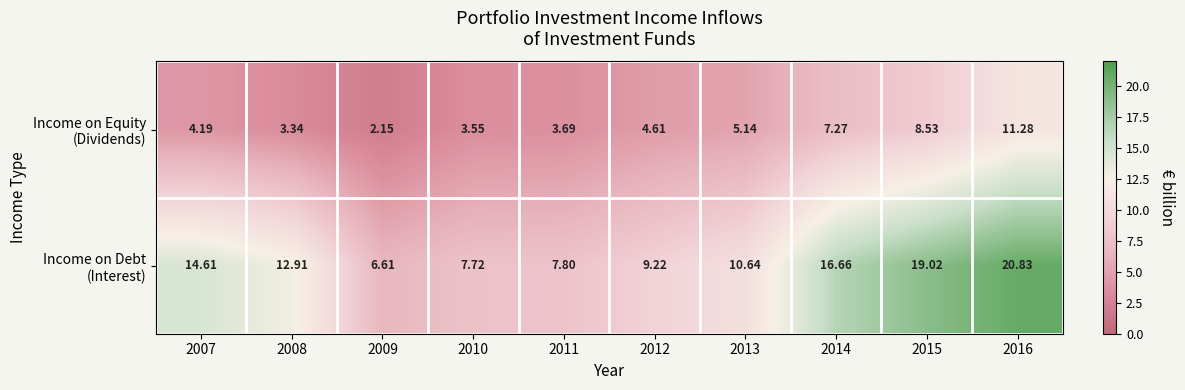

Which series changed the most between 2008 and 2013?

Income on Debt (Interest)